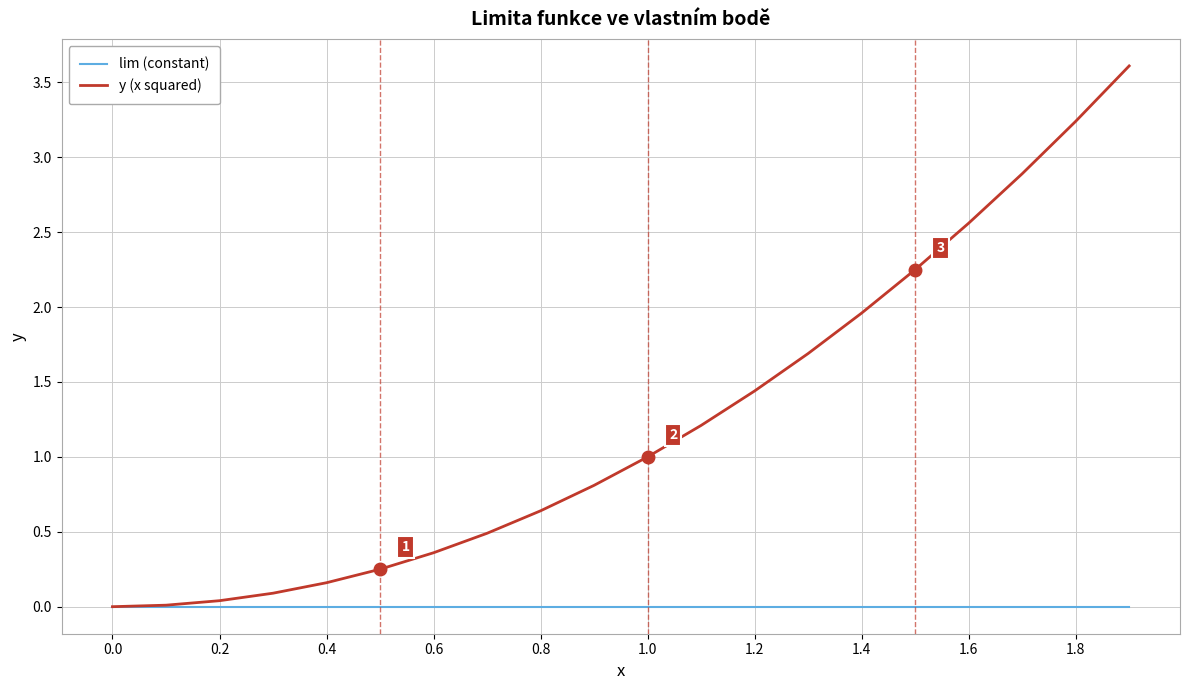

Which series has the largest total across all categories?

y (x squared)